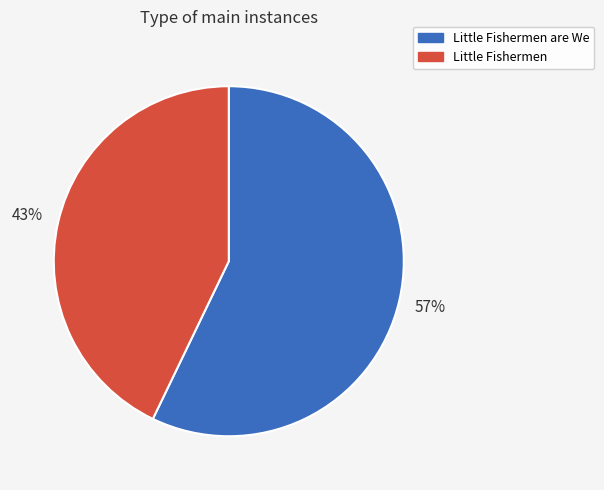

To the nearest percent, what is the difference between the largest and smallest slice percentages?

14%